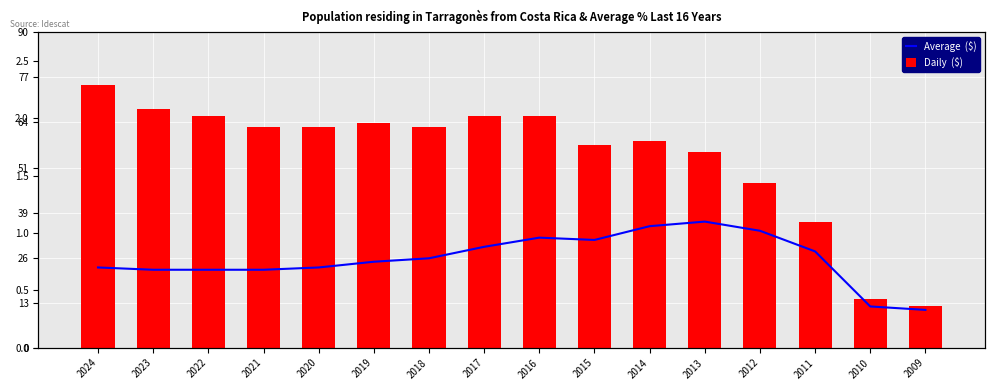

Reading left to right, list all the values displayed in this chart.

Daily  ($): 2024=75.0	2023=68.0	2022=66.0	2021=63.0	2020=63.0	2019=64.0	2018=63.0	2017=66.0	2016=66.0	2015=58.0	2014=59.0	2013=56.0	2012=47.0	2011=36.0	2010=14.0	2009=12.0
Average  ($): 2024=0.7	2023=0.7	2022=0.7	2021=0.7	2020=0.7	2019=0.8	2018=0.8	2017=0.9	2016=1.0	2015=0.9	2014=1.1	2013=1.1	2012=1.0	2011=0.8	2010=0.4	2009=0.3